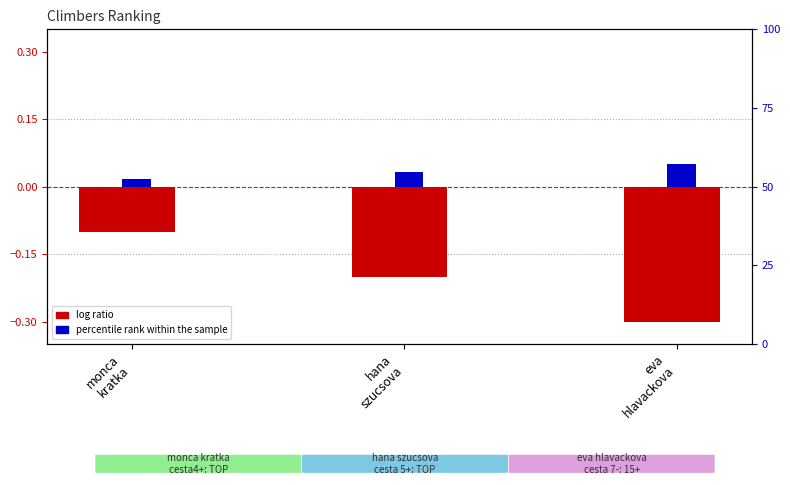

Rank the categories by percentile rank within the sample value from lowest to highest.

monca
kratka, hana
szucsova, eva
hlavackova